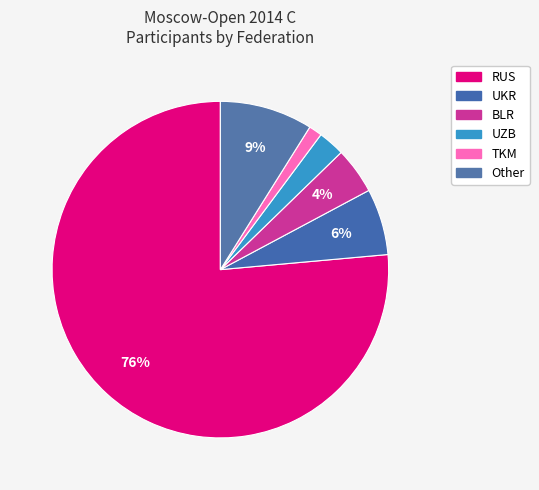

How many slices are in this pie chart?

6